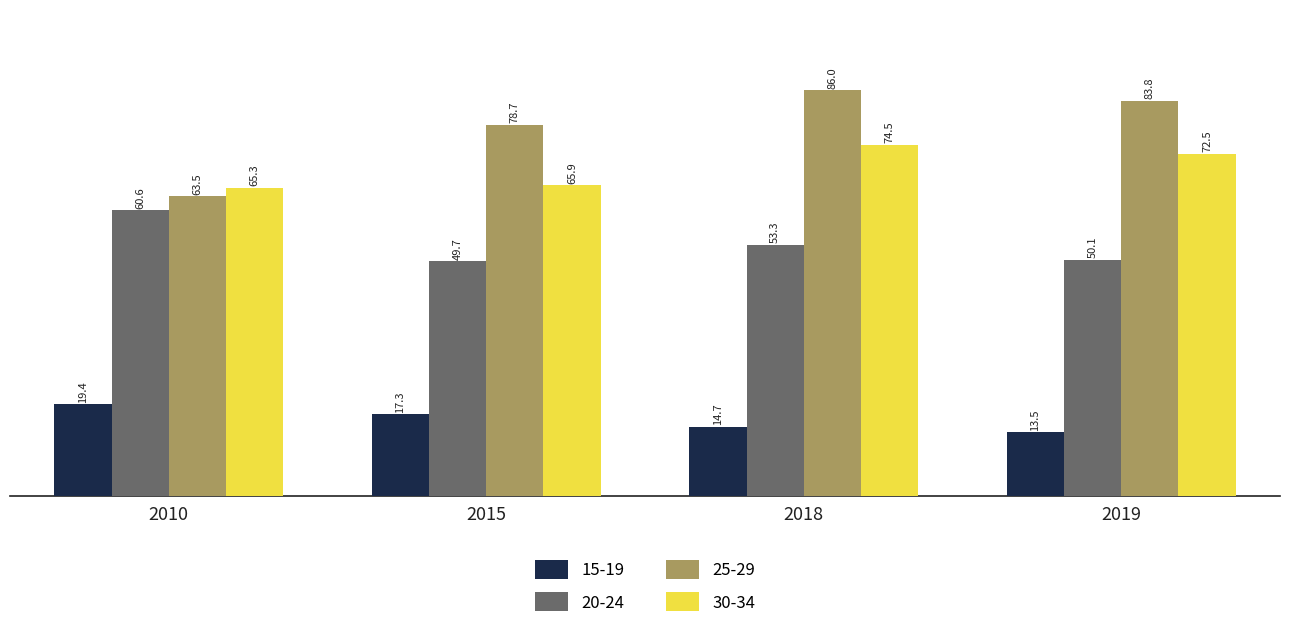

Between 2018 and 2019, which series saw the biggest shift?

20-24